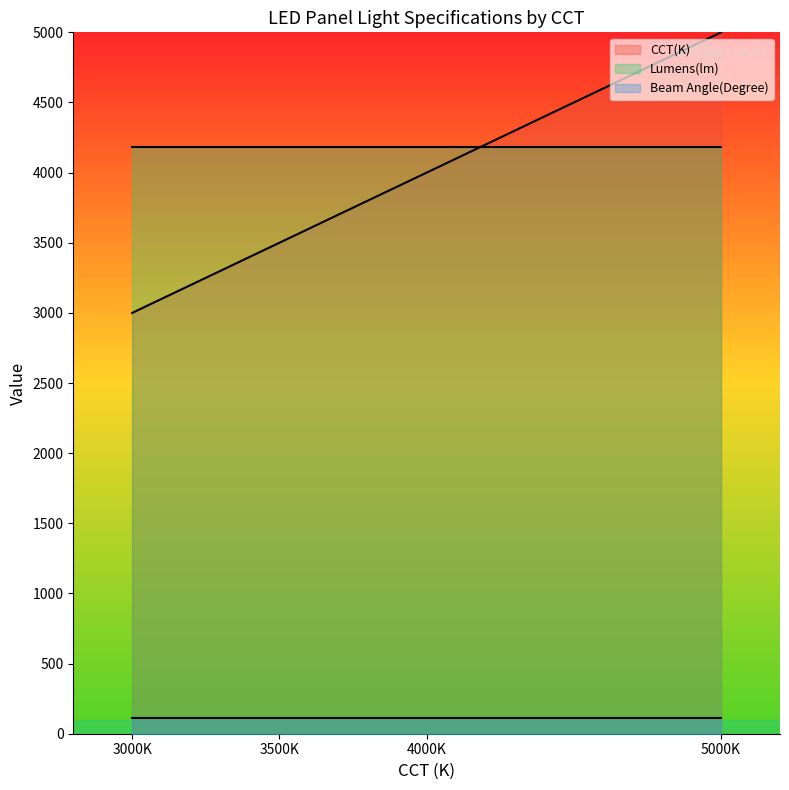

Reading left to right, extract all data points from this chart.

CCT(K): 3000	3500	4000	5000
Lumens(lm): 4180	4180	4180	4180
Beam Angle(Degree): 110	110	110	110